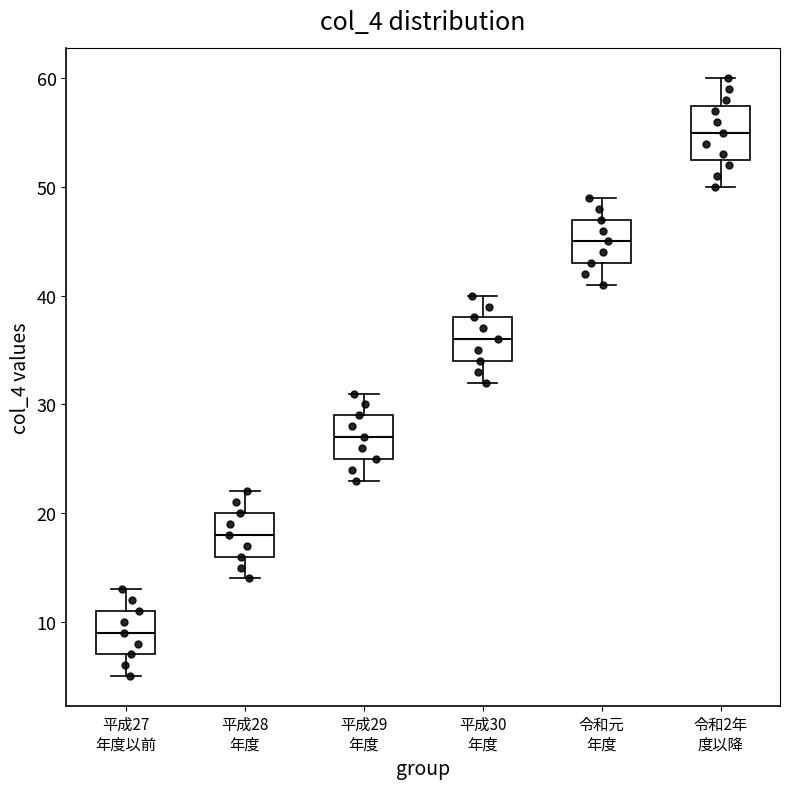

Reading left to right, read every box against the y-axis: the position of its median line, the range the box covers, and the ends of its whiskers. The values are not printed on the chart, so give them approximately, as read against the axis.

平成27 年度以前: median 9, box 7 to 11, whiskers 5 to 13
平成28 年度: median 18, box 16 to 20, whiskers 14 to 22
平成29 年度: median 27, box 25 to 29, whiskers 23 to 31
平成30 年度: median 36, box 34 to 38, whiskers 32 to 40
令和元 年度: median 45, box 43 to 47, whiskers 41 to 49
令和2年 度以降: median 55, box 53 to 58, whiskers 50 to 60